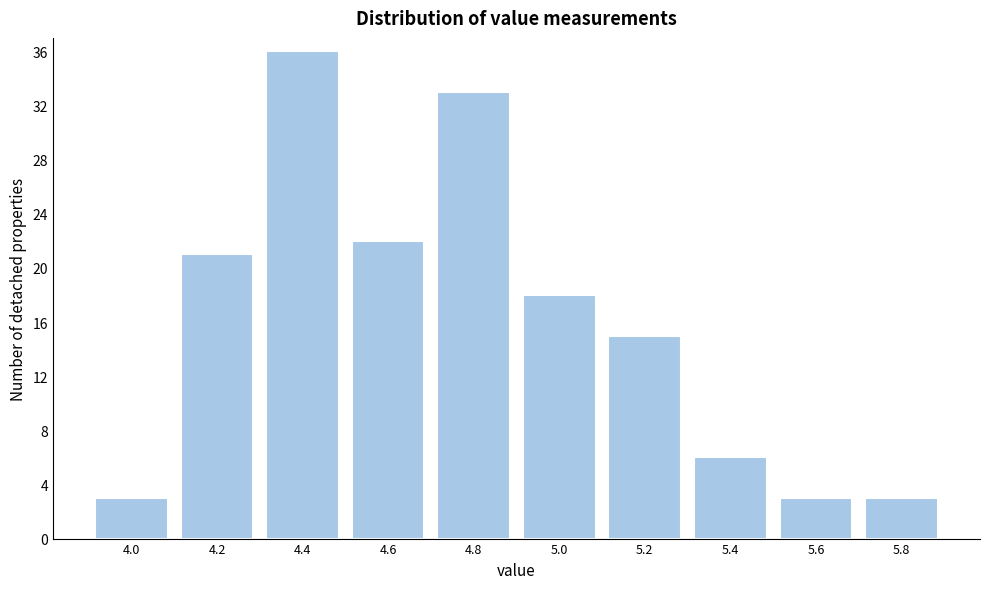

Reading left to right, list all the values displayed in this chart.

4.0=3	4.2=21	4.4=36	4.6=22	4.8=33	5.0=18	5.2=15	5.4=6	5.6=3	5.8=3